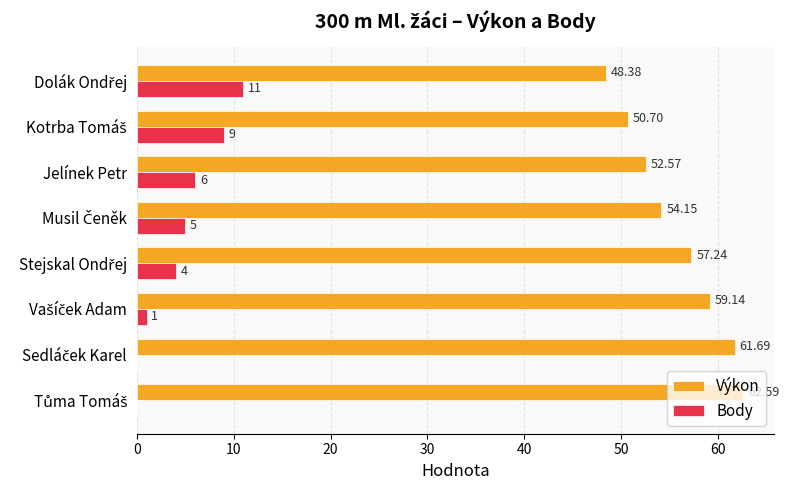

What is the sum of all Výkon values?

446.5